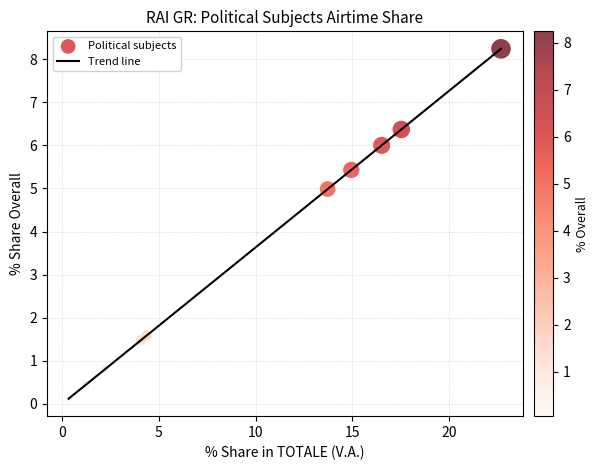

What is the greatest value displayed?

8.2